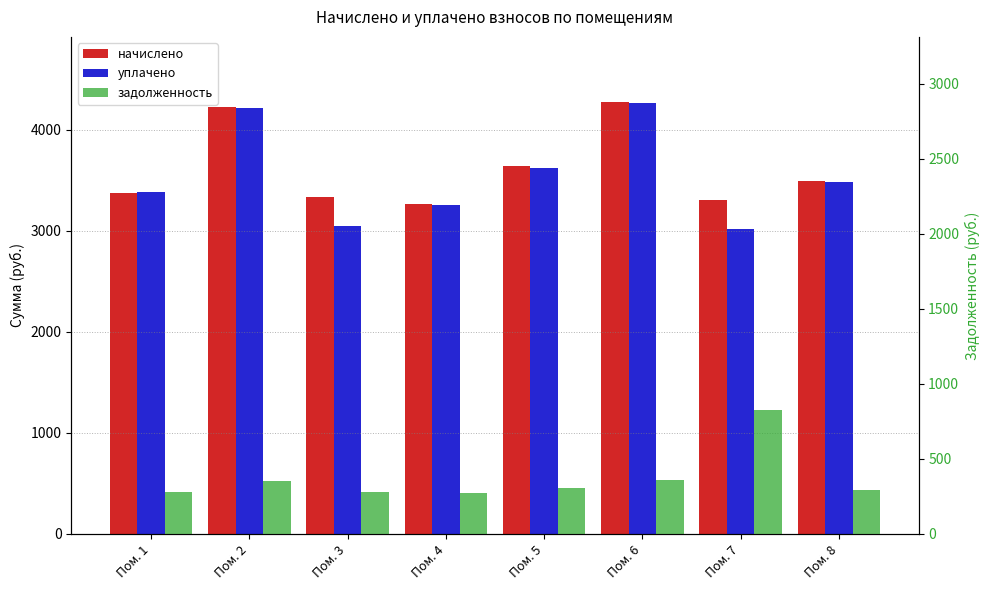

What is the difference between the maximum and minimum values in the уплачено series?

1239.9